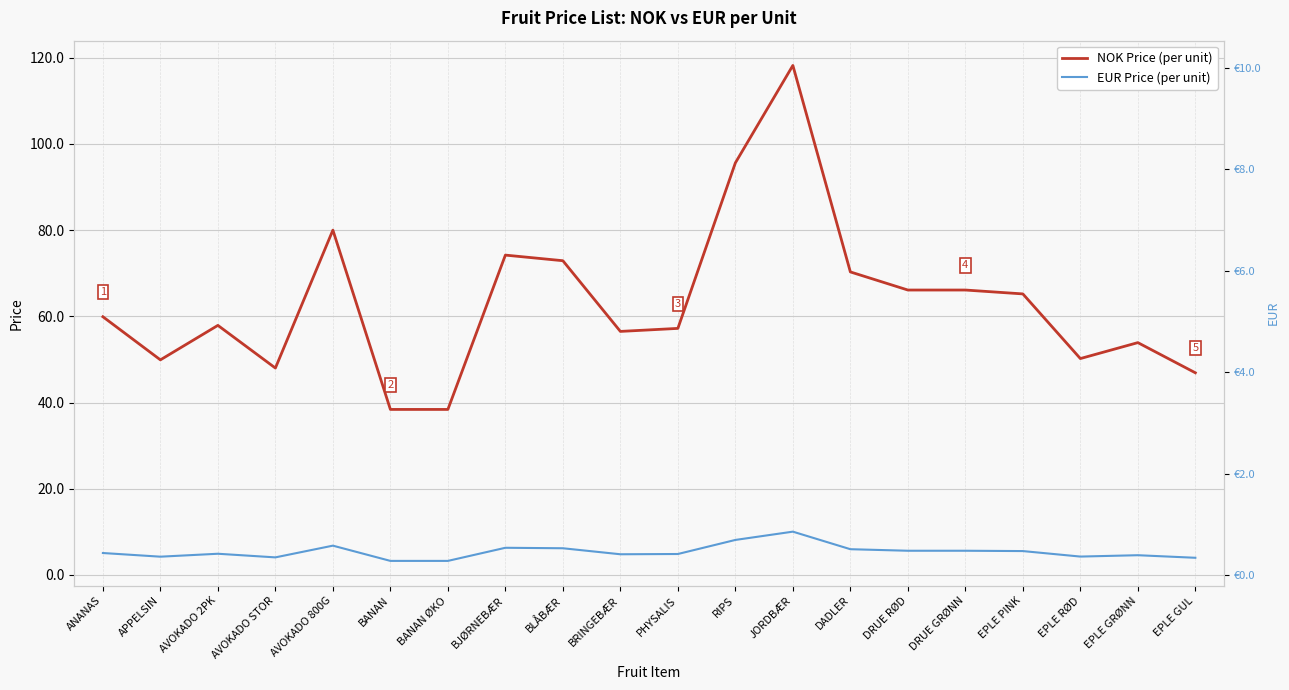

True or false: EUR Price and NOK Price intersect in this chart.

False